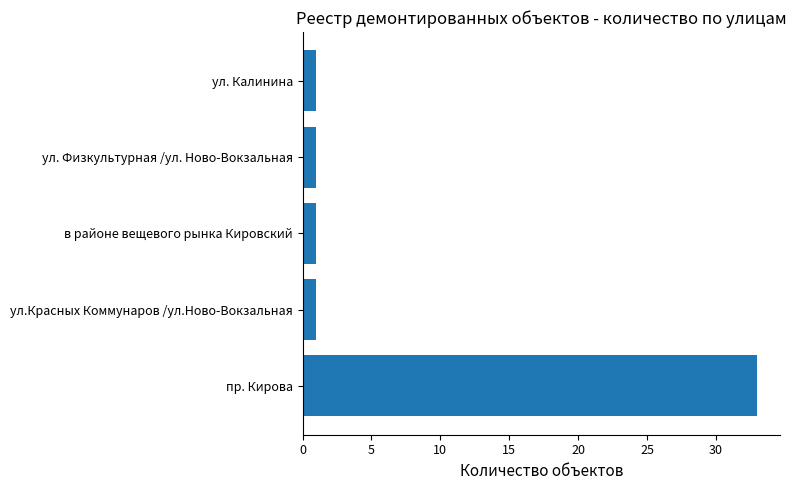

What is the greatest value displayed?

33